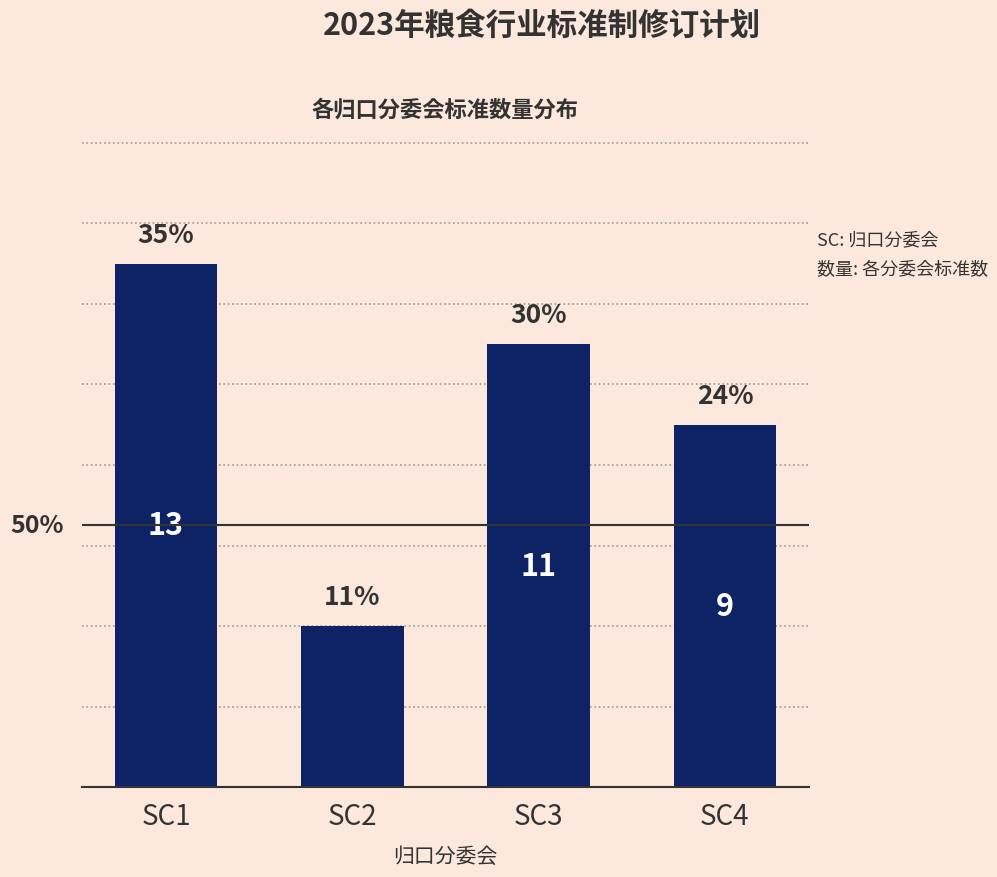

At which label is the value closest to 8?

SC4